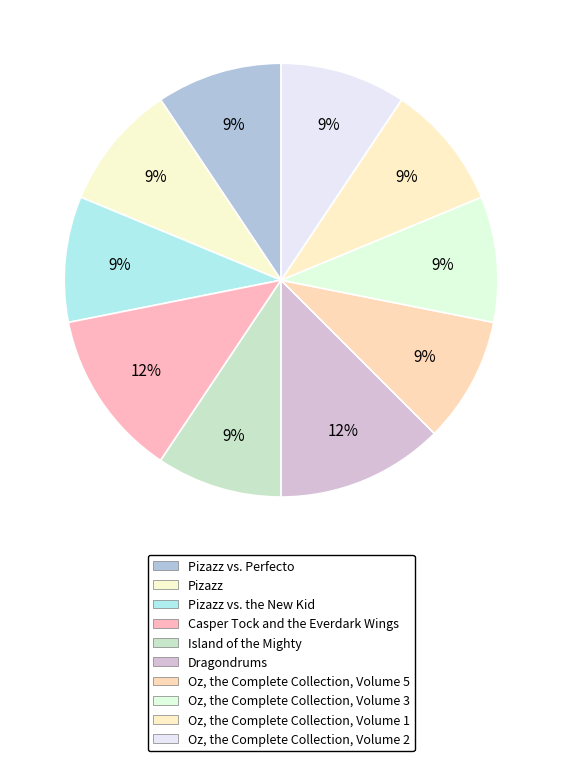

How many slices are in this pie chart?

10